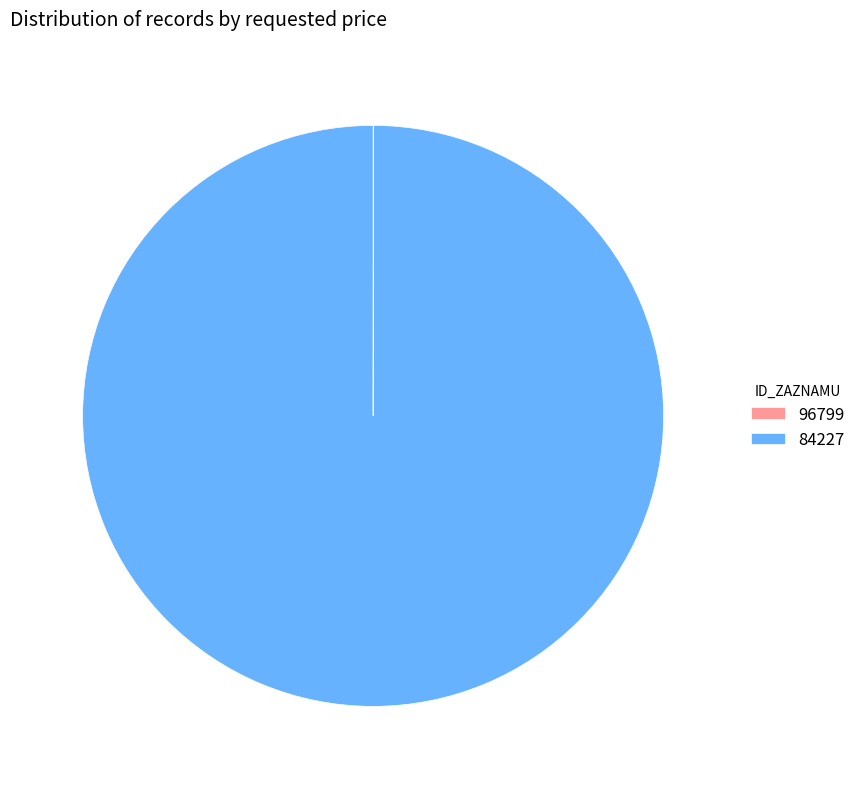

The 84227 slice represents 95% of the pie. True or false?

False